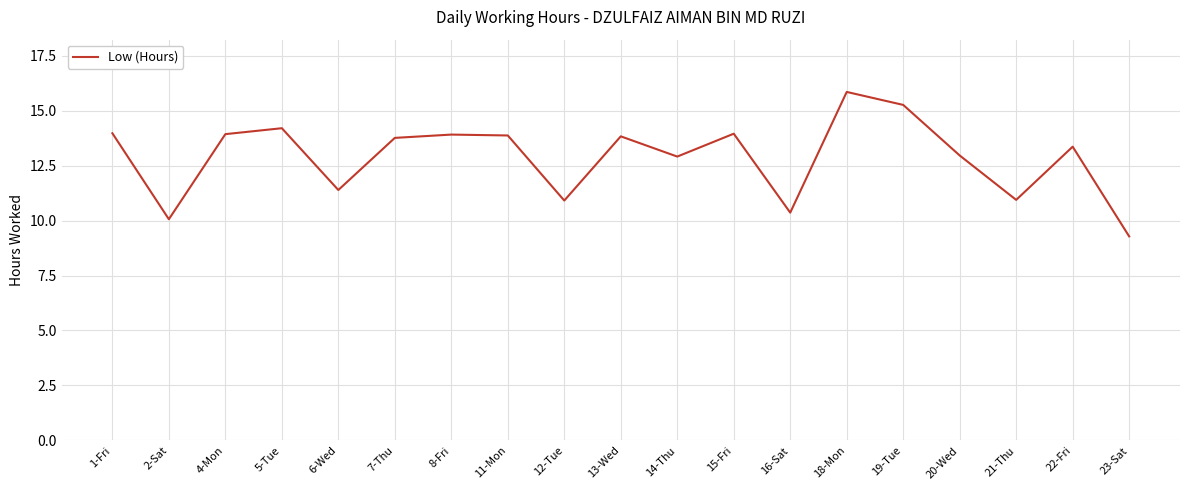

What position from the left is 7-Thu?

6